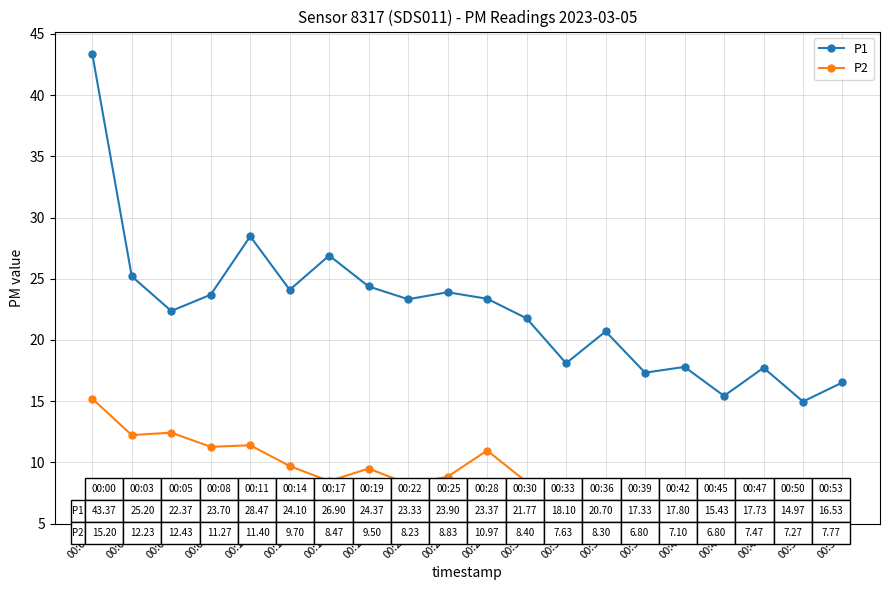

At which category is the sum across all series the highest?

00:00